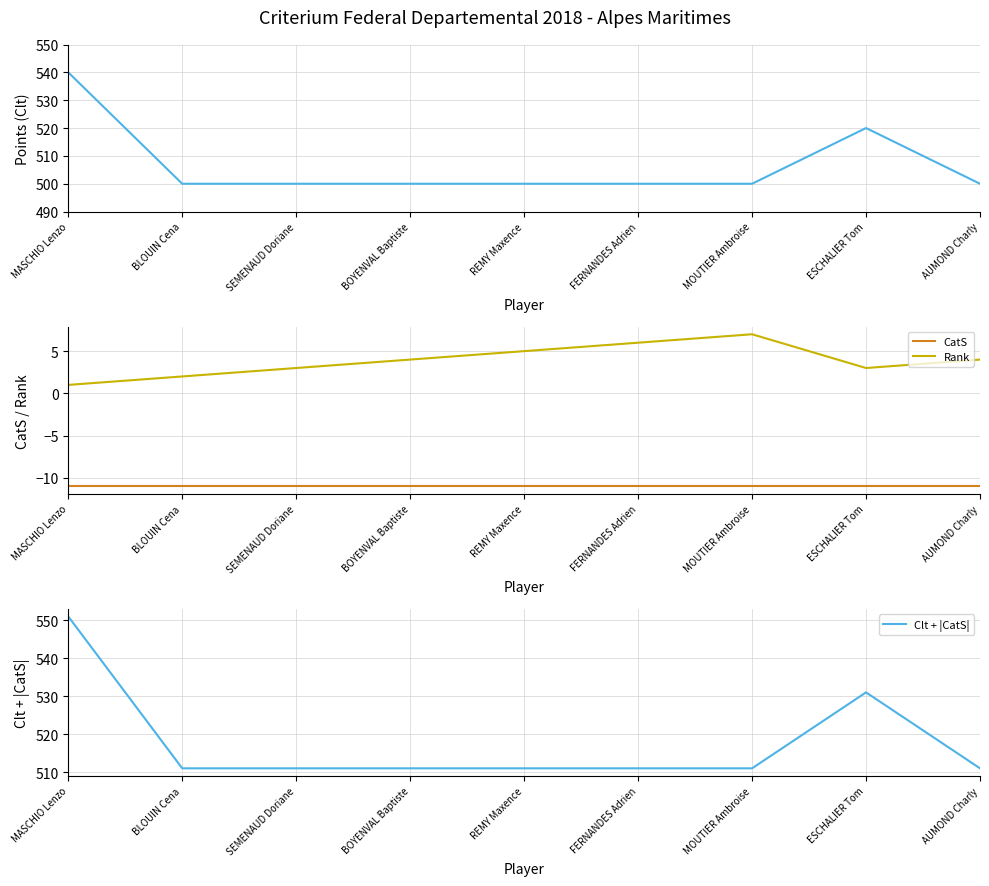

Reading left to right, what are all the values shown in this chart?

Clt (Points): 540	500	500	500	500	500	500	520	500
CatS: -11	-11	-11	-11	-11	-11	-11	-11	-11
Rank: 1	2	3	4	5	6	7	3	4
Clt + |CatS|: 551	511	511	511	511	511	511	531	511